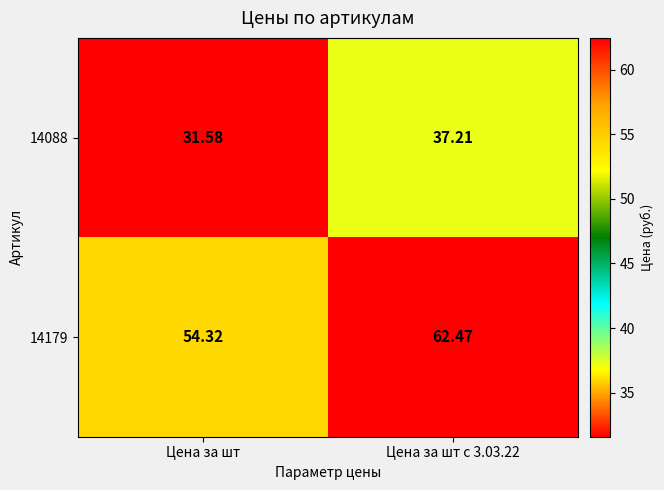

Is the value of 14088 at Цена за шт с 3.03.22 greater than the value of 14179 at Цена за шт?

No